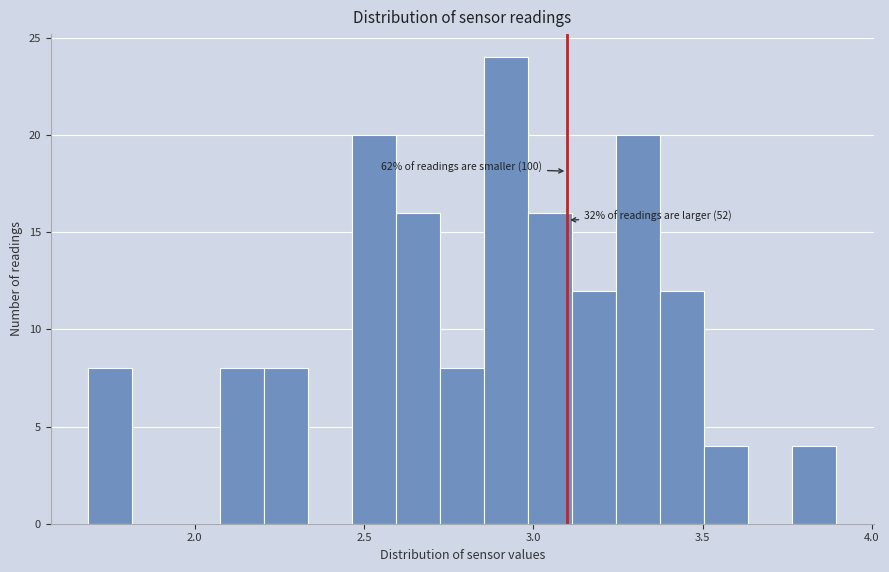

Around what value on the x-axis is the tallest bar? Give the approximate position of its centre, as read against the axis.

2.90